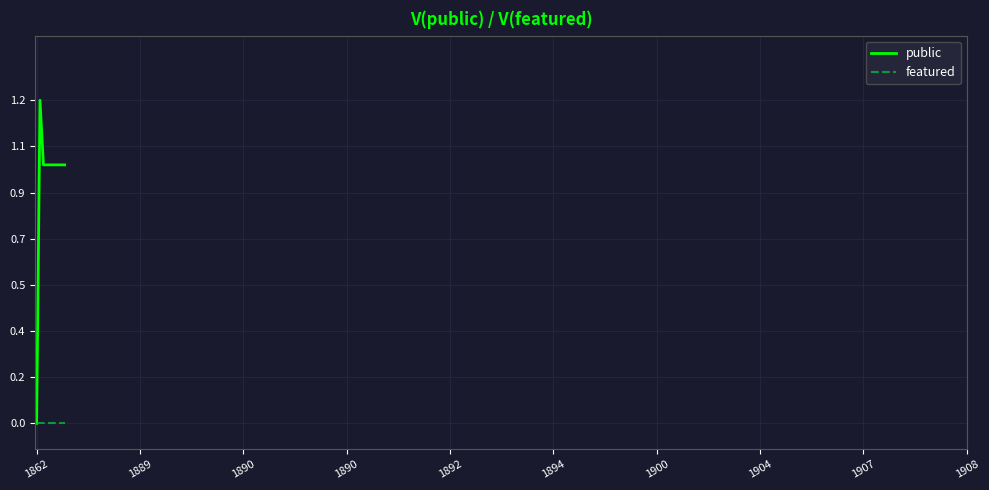

True or false: featured and public intersect in this chart.

False